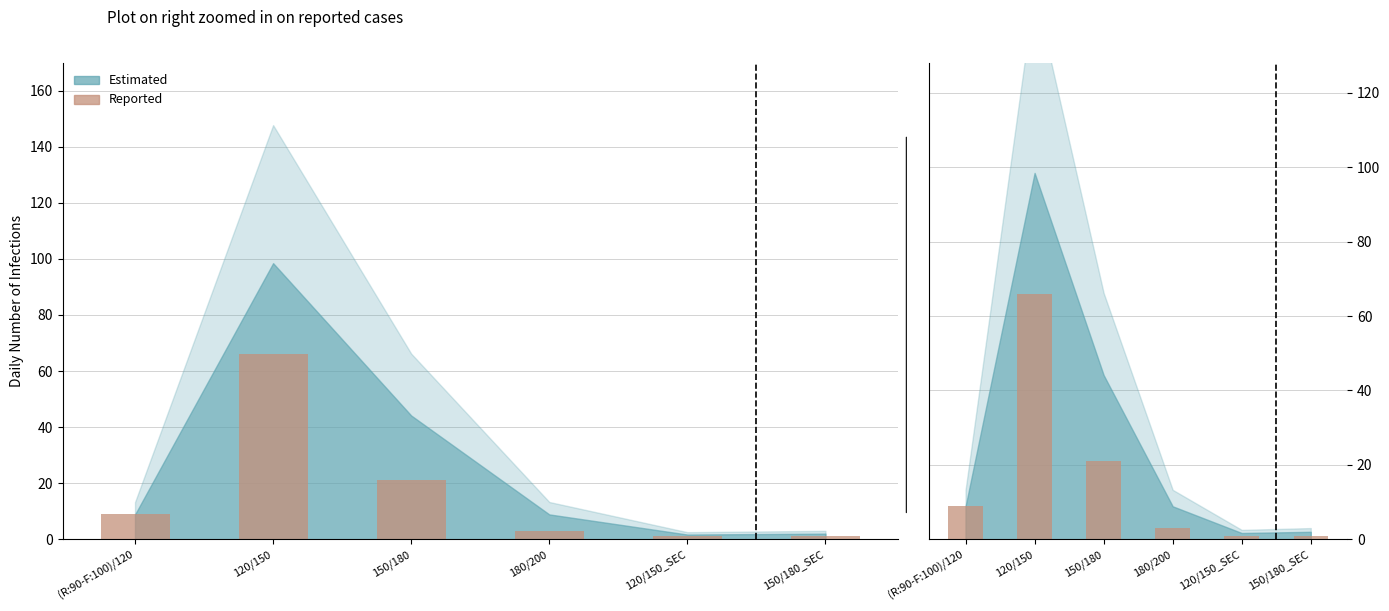

Reading right to left, transcribe all the data shown in this chart.

1	1	3	21	66	9